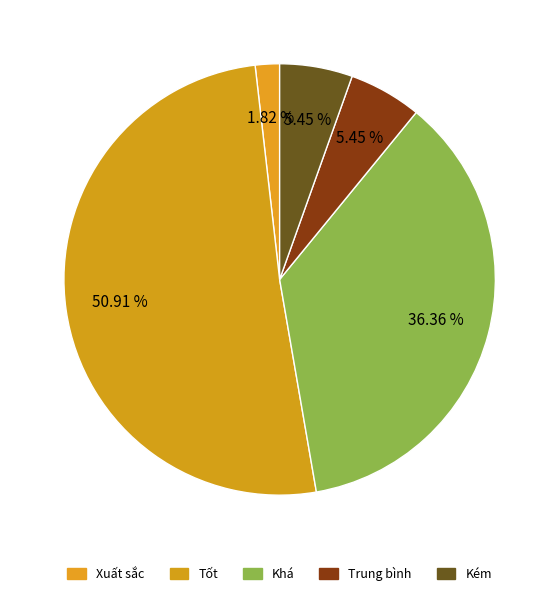

Does any single category account for the majority?

Yes